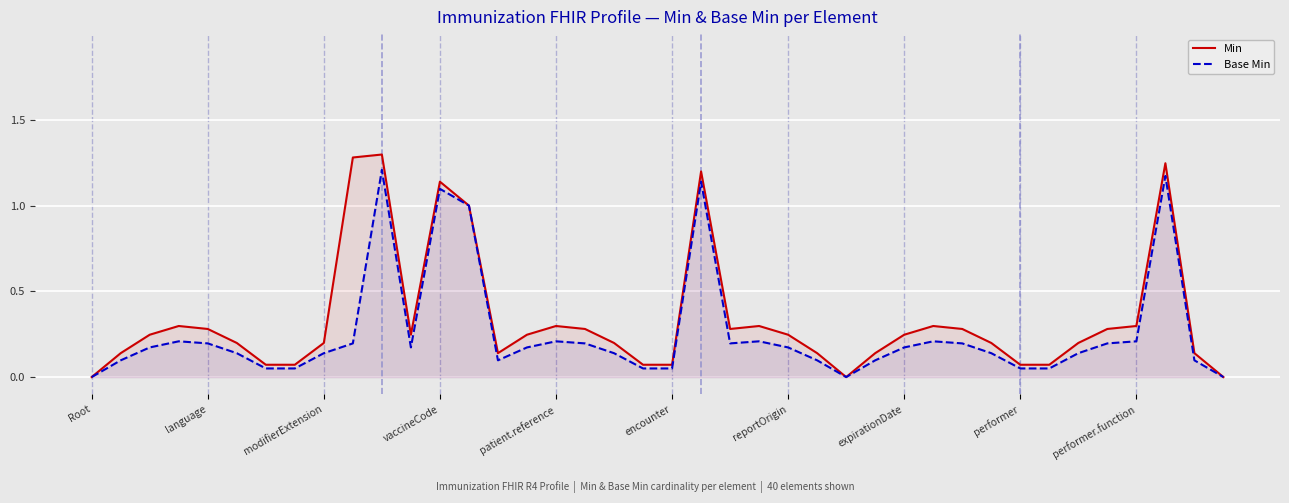

How many lines are shown in the chart?

2